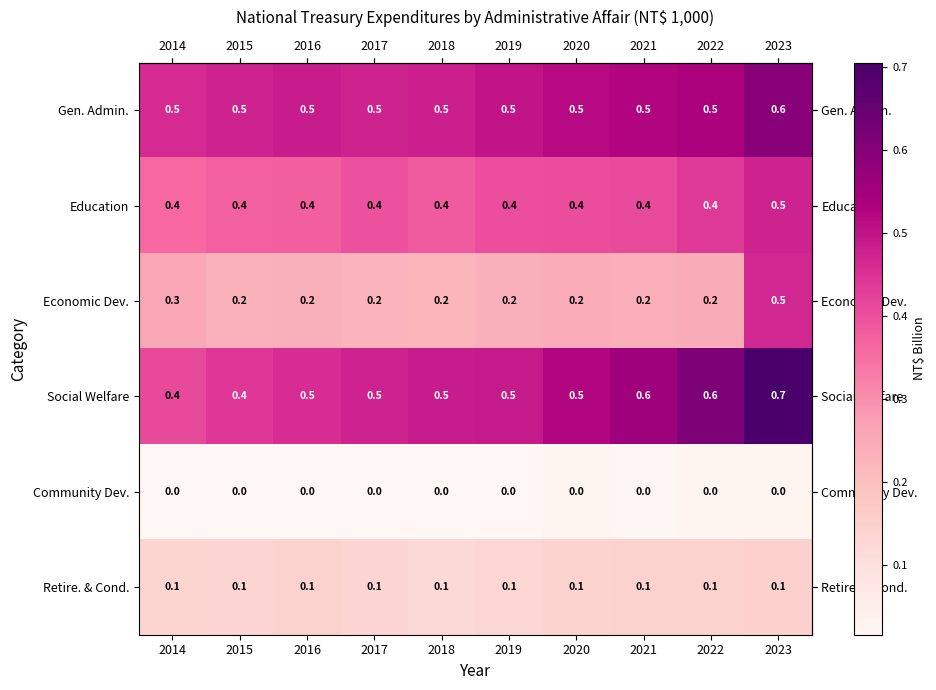

What is the sum of all Gen. Admin. values?

5.1